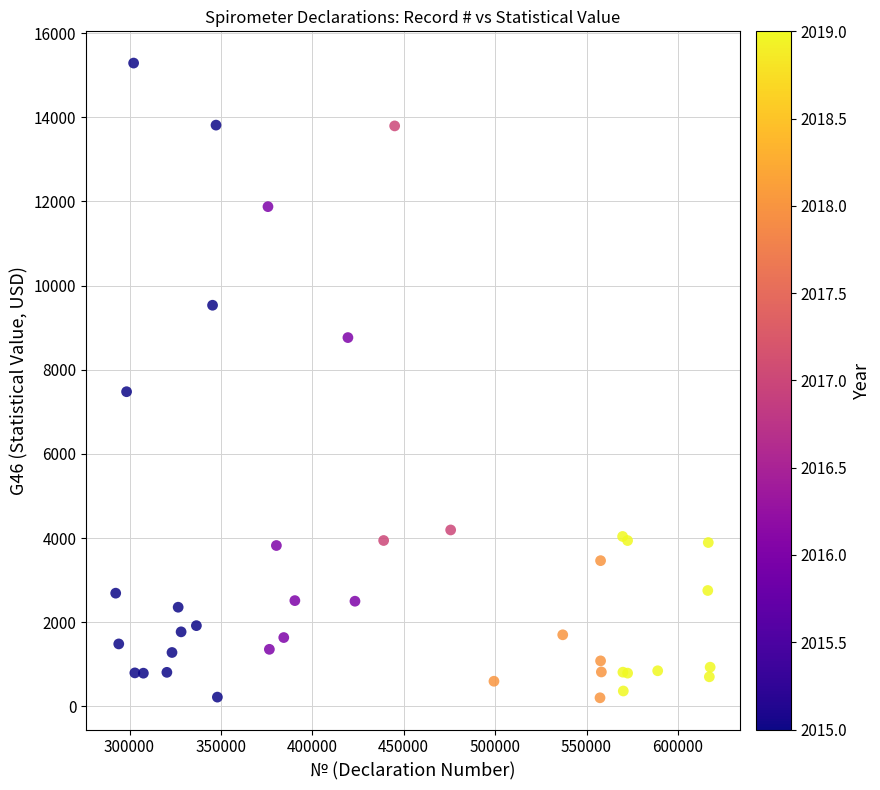

What Y value in the scatter plot is closest to 7745?

7477.6